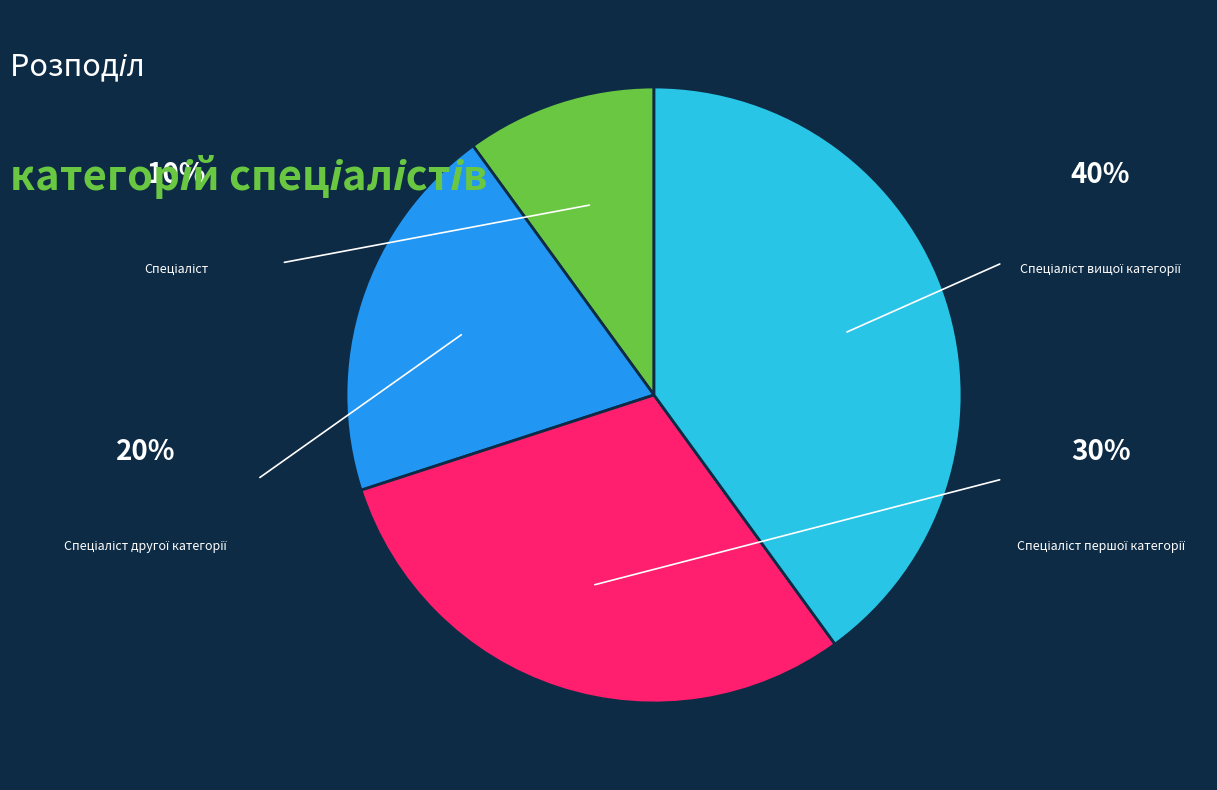

Count the number of slices in the pie.

4